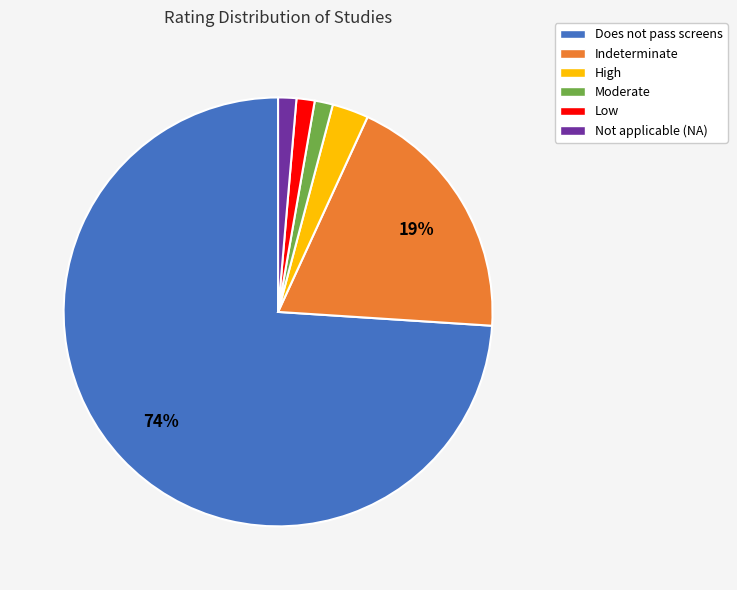

To the nearest percent, what percentage of the pie is Indeterminate?

19%